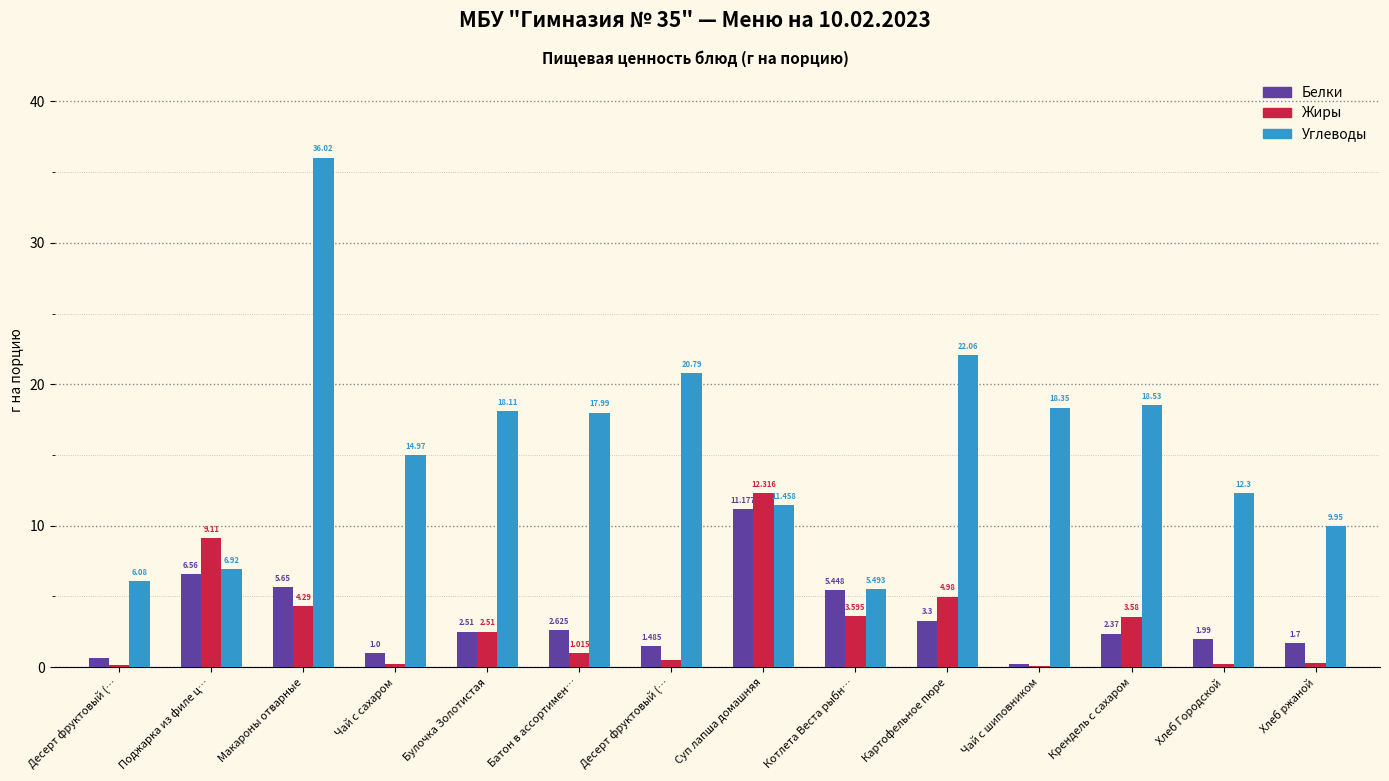

What is the difference between the maximum and second lowest values in the Жиры series?

12.2